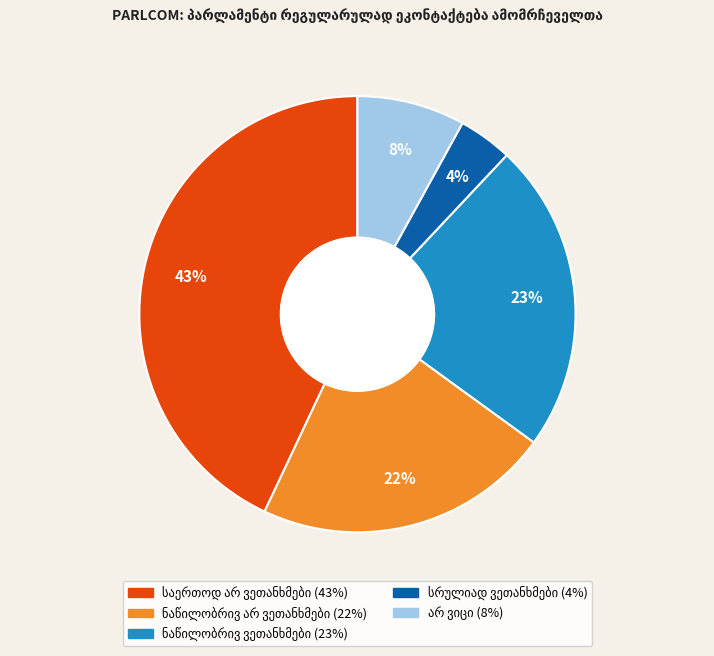

Rank the categories by value from highest to lowest.

საერთოდ არ ვეთანხმები, ნაწილობრივ ვეთანხმები, ნაწილობრივ არ ვეთანხმები, არ ვიცი, სრულიად ვეთანხმები